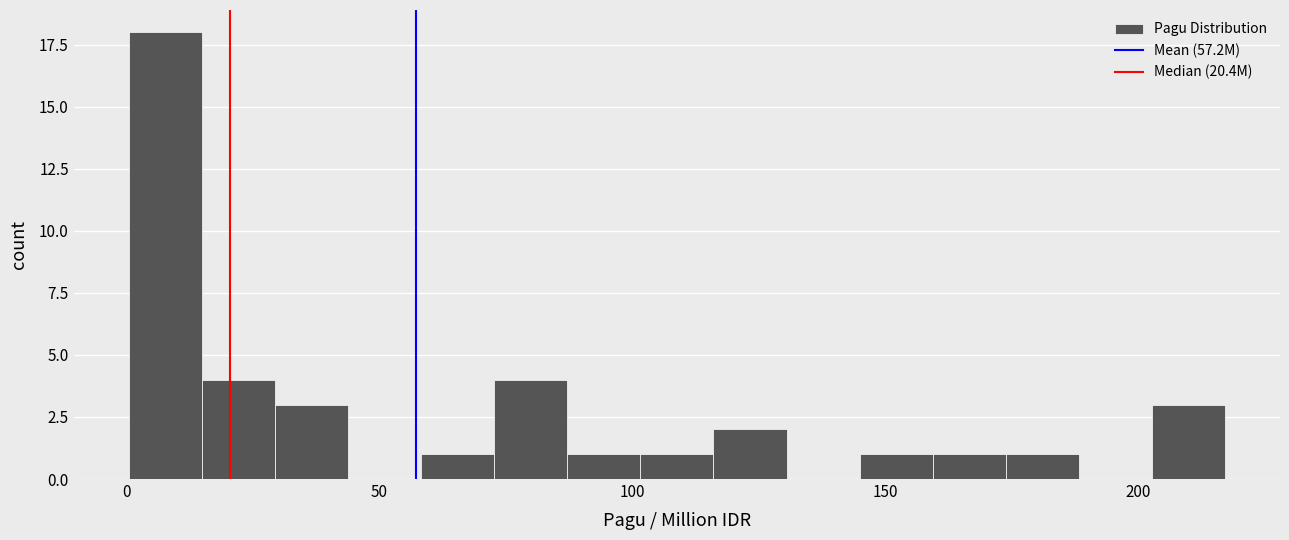

Read against the x-axis, roughly where is the centre of the tallest bar?

10